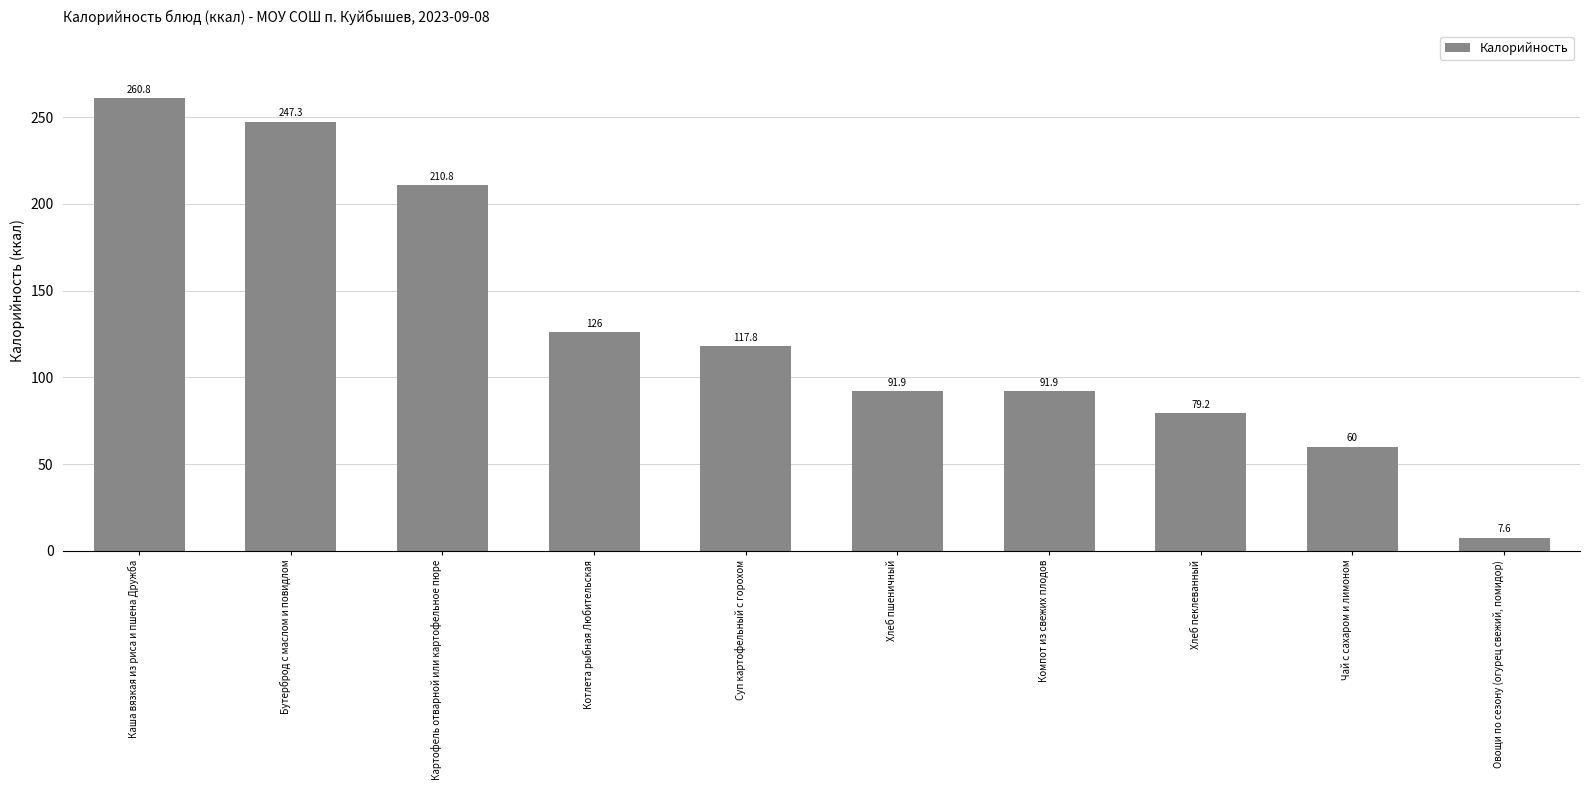

What is the change in value from Каша вязкая из риса и пшена Дружба to Чай с сахаром и лимоном?

-200.8